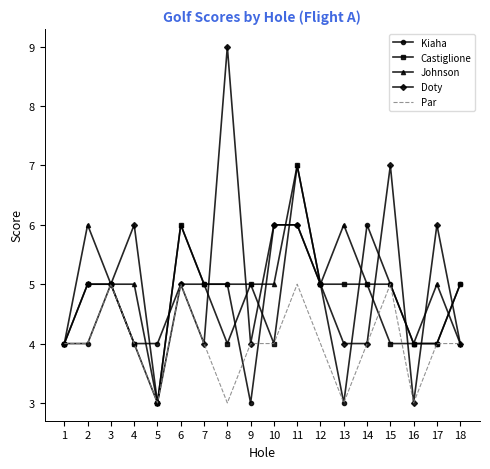

Is the value of Castiglione at 6 greater than the value of Par at 3?

Yes